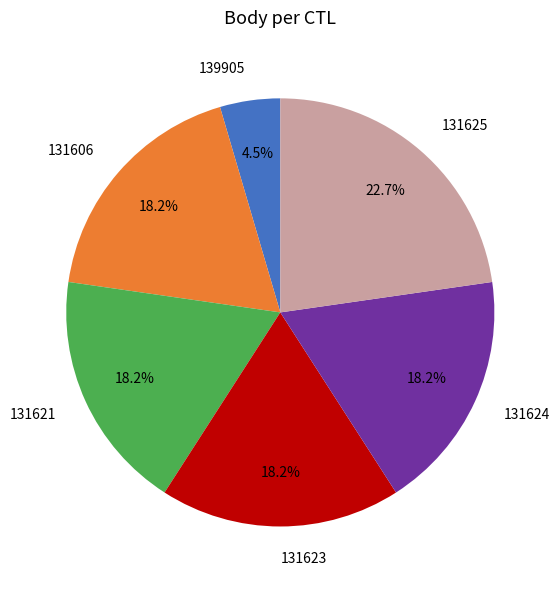

How many slices are in this pie chart?

6